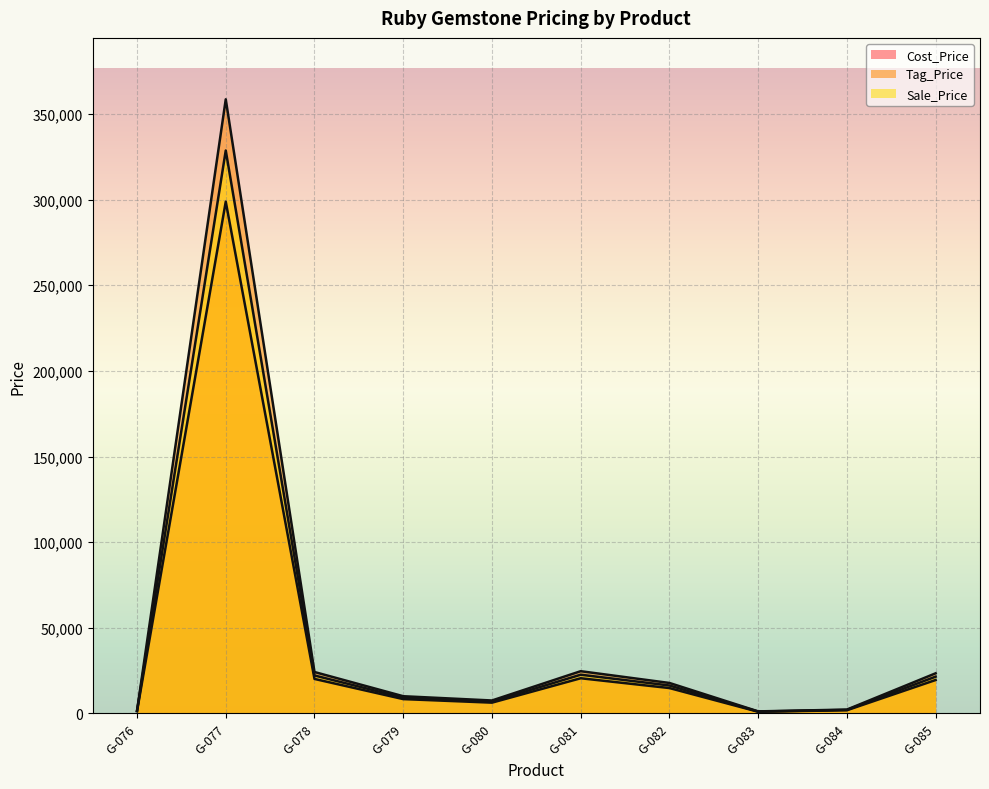

True or false: Sale_Price and Cost_Price cross at least once.

False